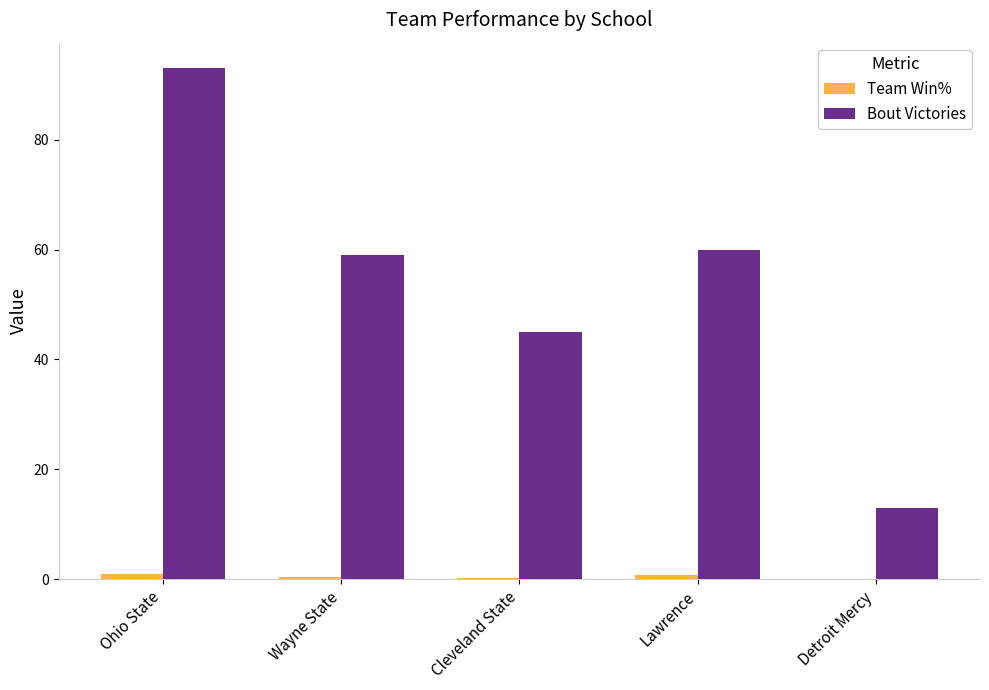

Is the value of Team Win% at Detroit Mercy greater than the value of Bout Victories at Lawrence?

No